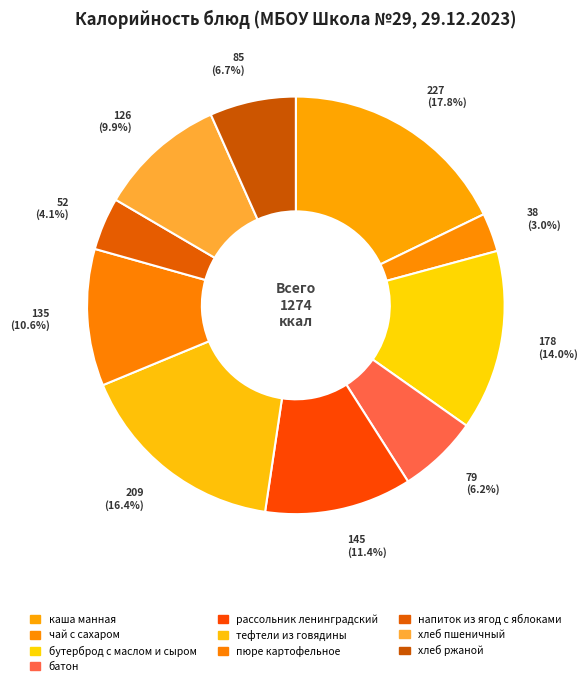

What is the largest slice in the pie chart?

каша манная